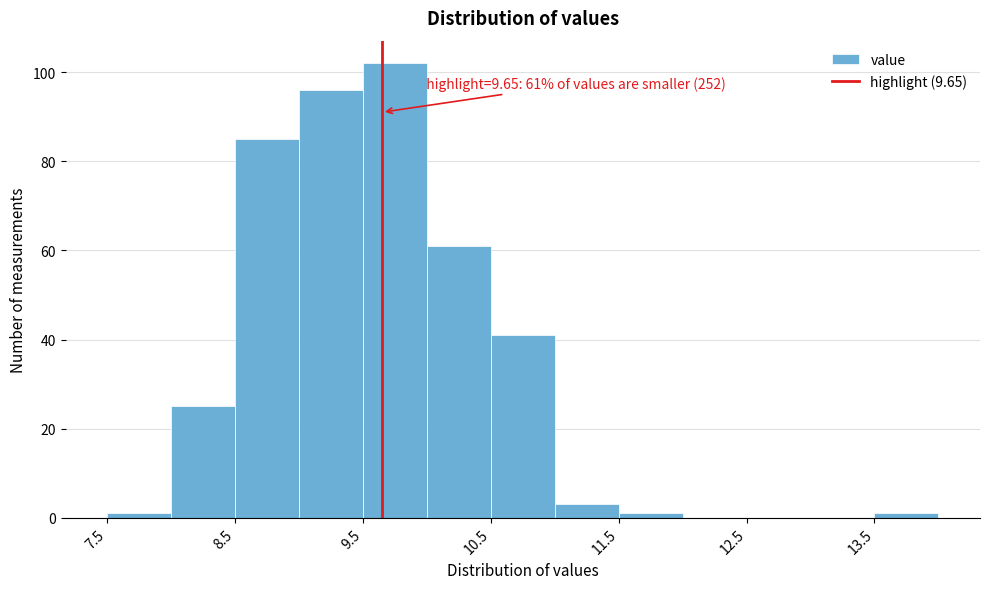

Over which range of the x-axis is the bar tallest?

9.5 to 10.0